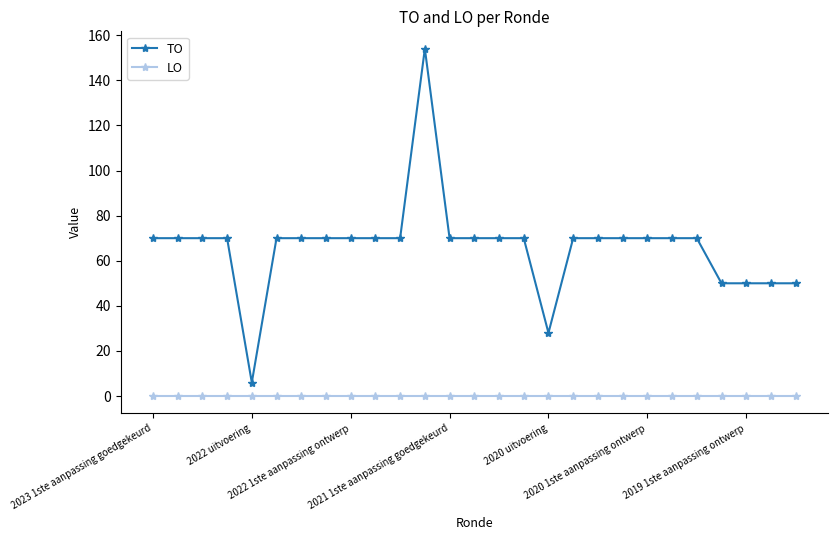

What is the average value of the TO series?

66